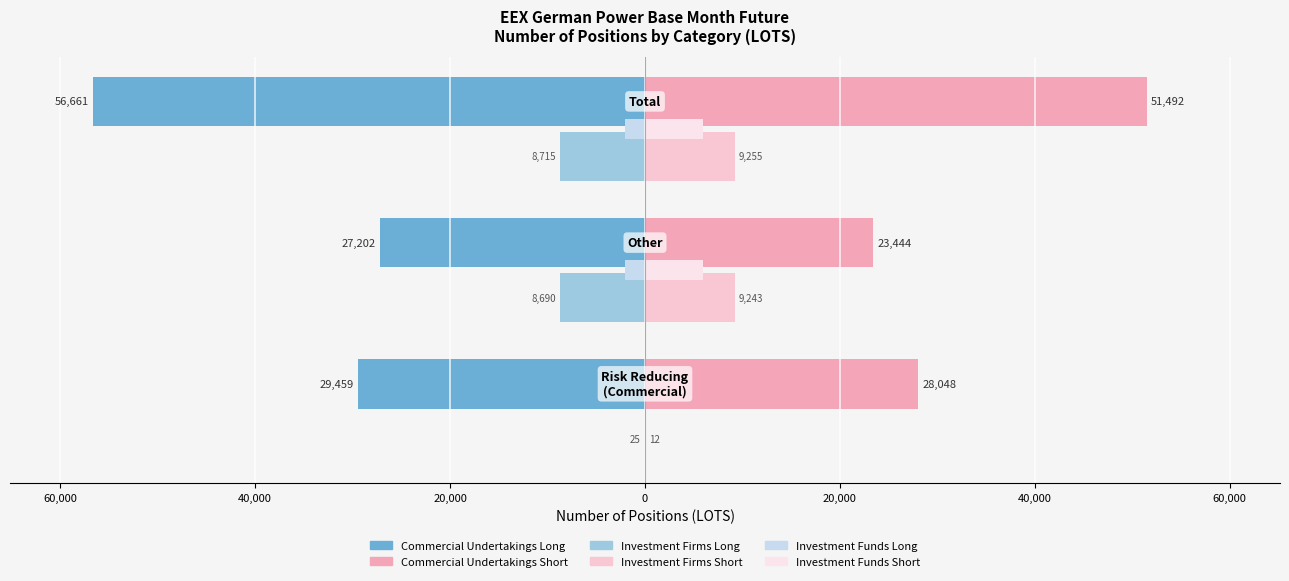

Reading left to right, extract all data points from this chart.

Commercial Undertakings Long: 80,000=-29459.2	60,000=-27201.9	40,000=-56661.1
Investment Firms Long: 80,000=-25.0	60,000=-8690.5	40,000=-8715.5
Investment Funds Long: 80,000=0.0	60,000=-2015.7	40,000=-2015.7
Commercial Undertakings Short: 80,000=28047.8	60,000=23443.9	40,000=51491.7
Investment Firms Short: 80,000=12.0	60,000=9242.9	40,000=9254.9
Investment Funds Short: 80,000=0.0	60,000=5972.1	40,000=5972.1